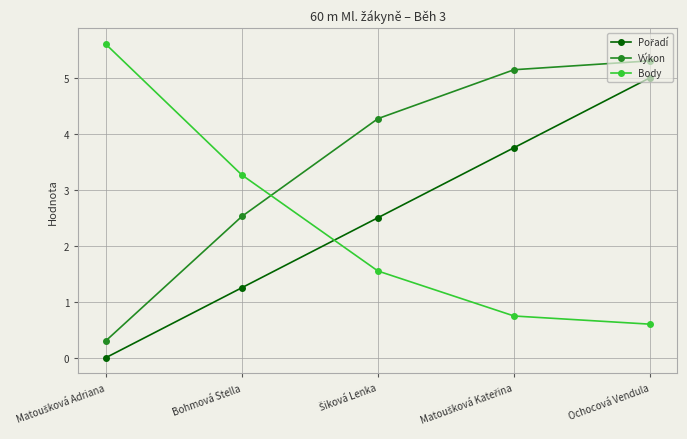

True or false: Výkon has more than 2 interior local peaks.

False